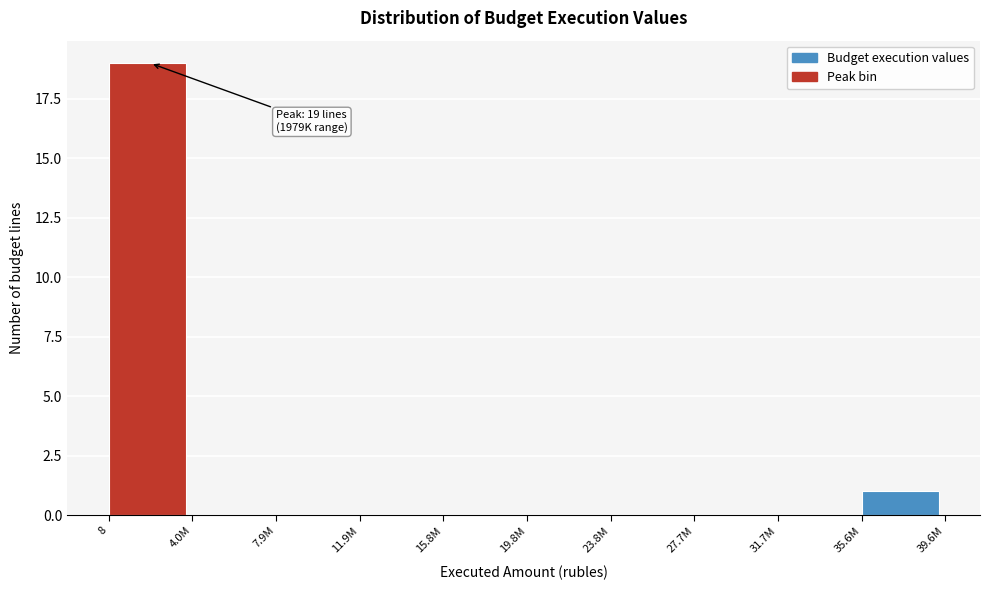

Reading left to right, transcribe all the data shown in this chart.

8=19	4.0M=0	7.9M=0	11.9M=0	15.8M=0	19.8M=0	23.8M=0	27.7M=0	31.7M=0	35.6M=1